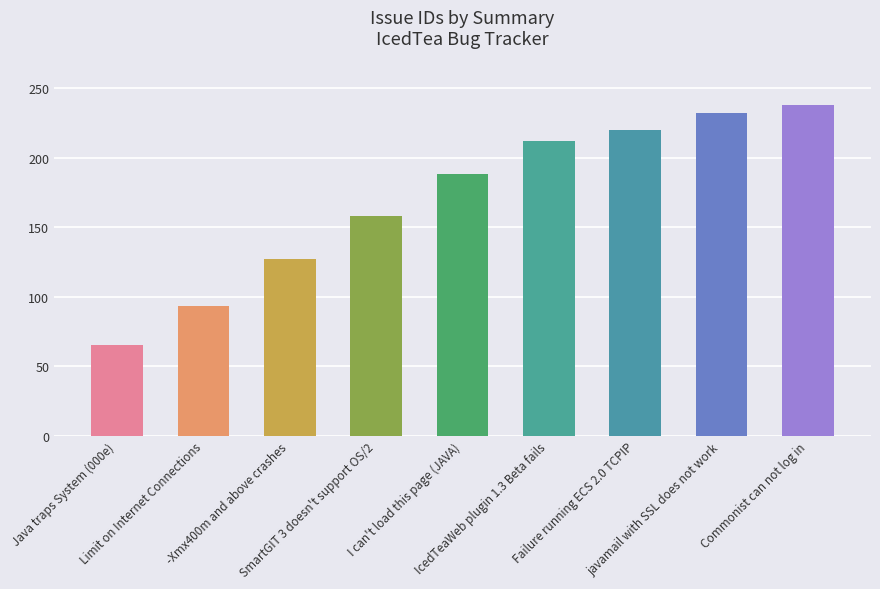

Are the bars horizontal?

No